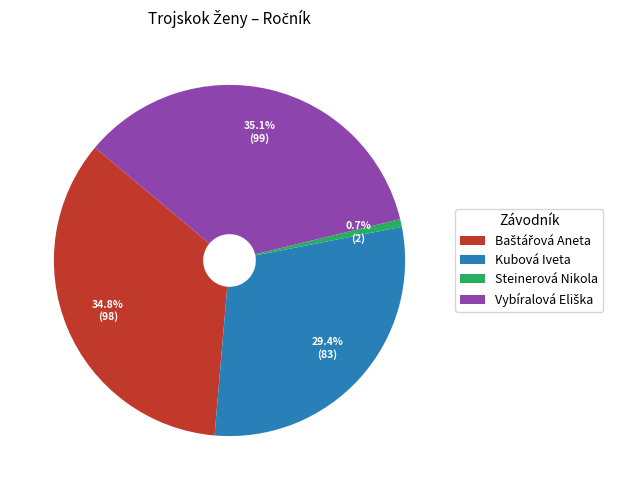

Is there a majority slice in this chart?

No